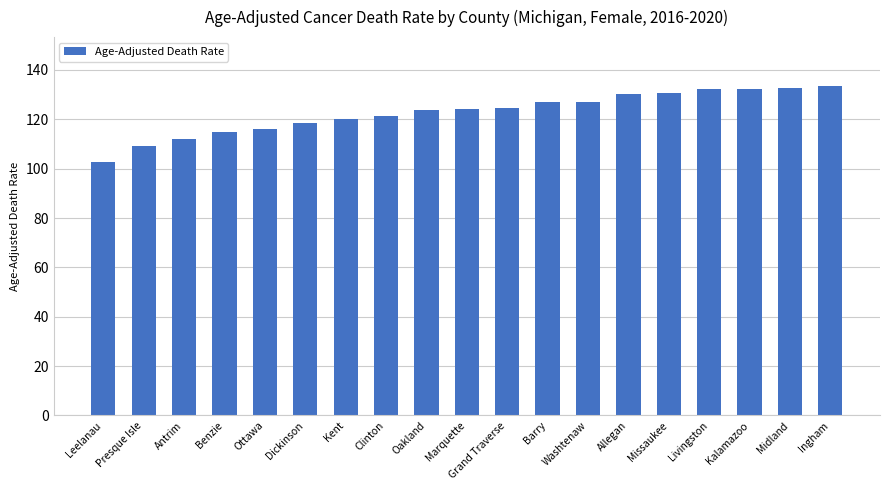

How many data points does each series have?

19